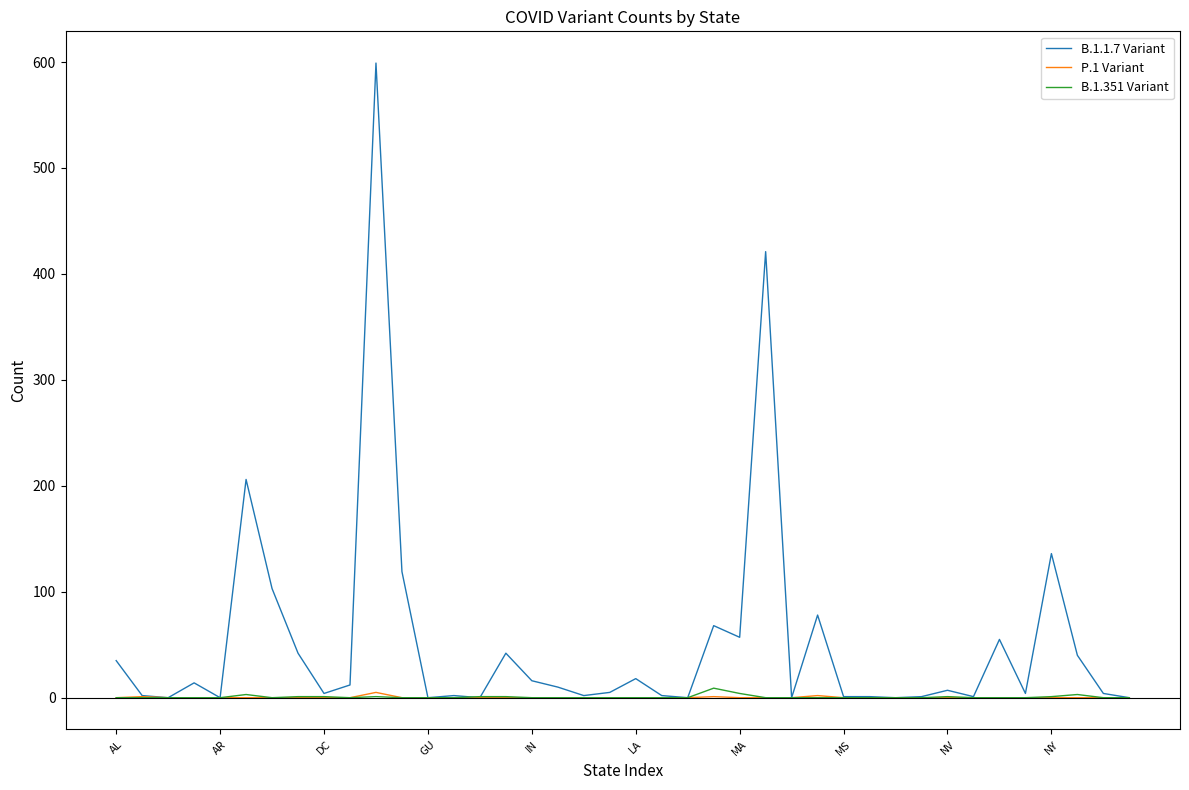

Which series has the largest total across all categories?

B.1.1.7 Variant